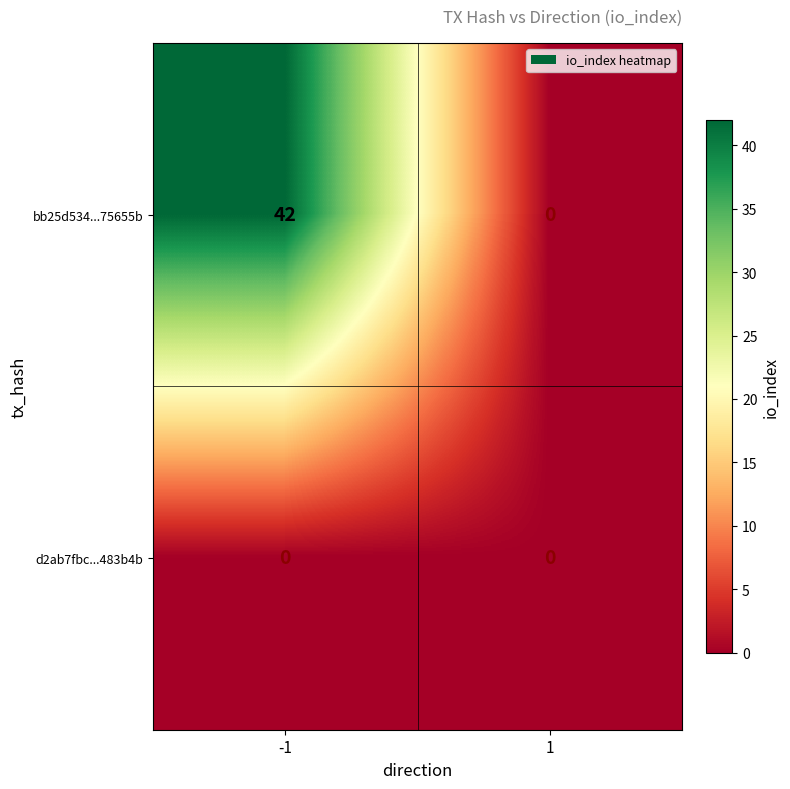

At which category is the sum across all series the highest?

-1